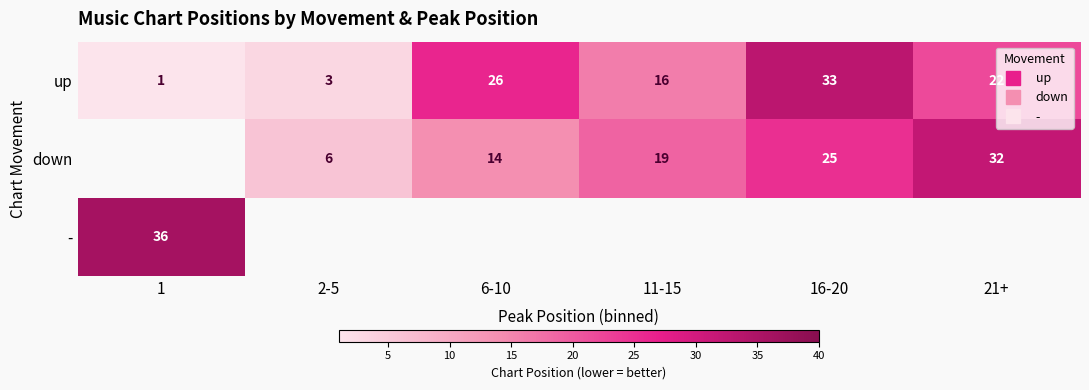

Is it true that up equals 20.8 at 11-15?

False